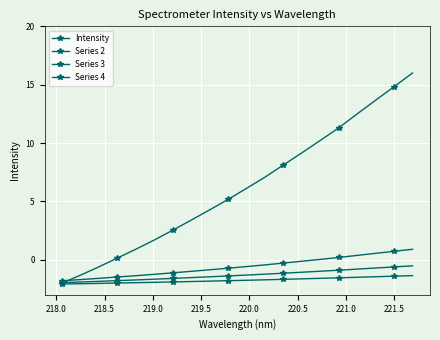

How many lines are shown in the chart?

4